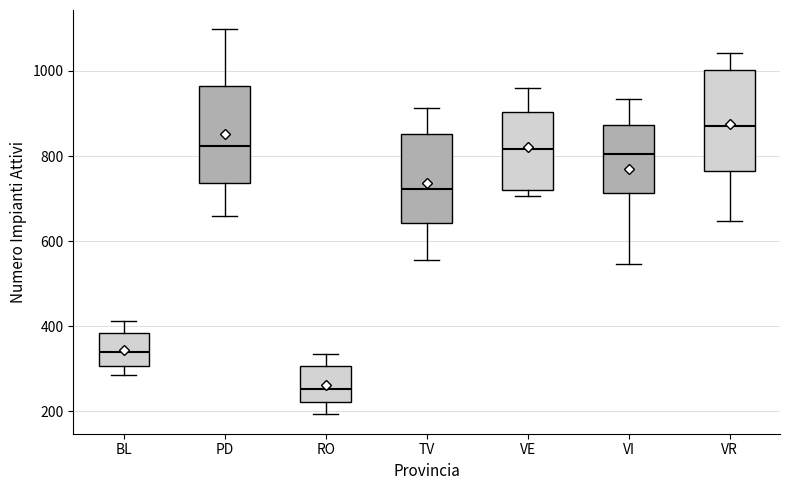

Reading left to right, read every box against the y-axis: the position of its median line, the range the box covers, and the ends of its whiskers. The values are not printed on the chart, so give them approximately, as read against the axis.

BL: median 340, box 300 to 380, whiskers 280 to 420
PD: median 820, box 740 to 960, whiskers 660 to 1100
RO: median 260, box 220 to 300, whiskers 200 to 340
TV: median 720, box 640 to 860, whiskers 560 to 920
VE: median 820, box 720 to 900, whiskers 700 to 960
VI: median 800, box 720 to 880, whiskers 540 to 940
VR: median 880, box 760 to 1000, whiskers 640 to 1040